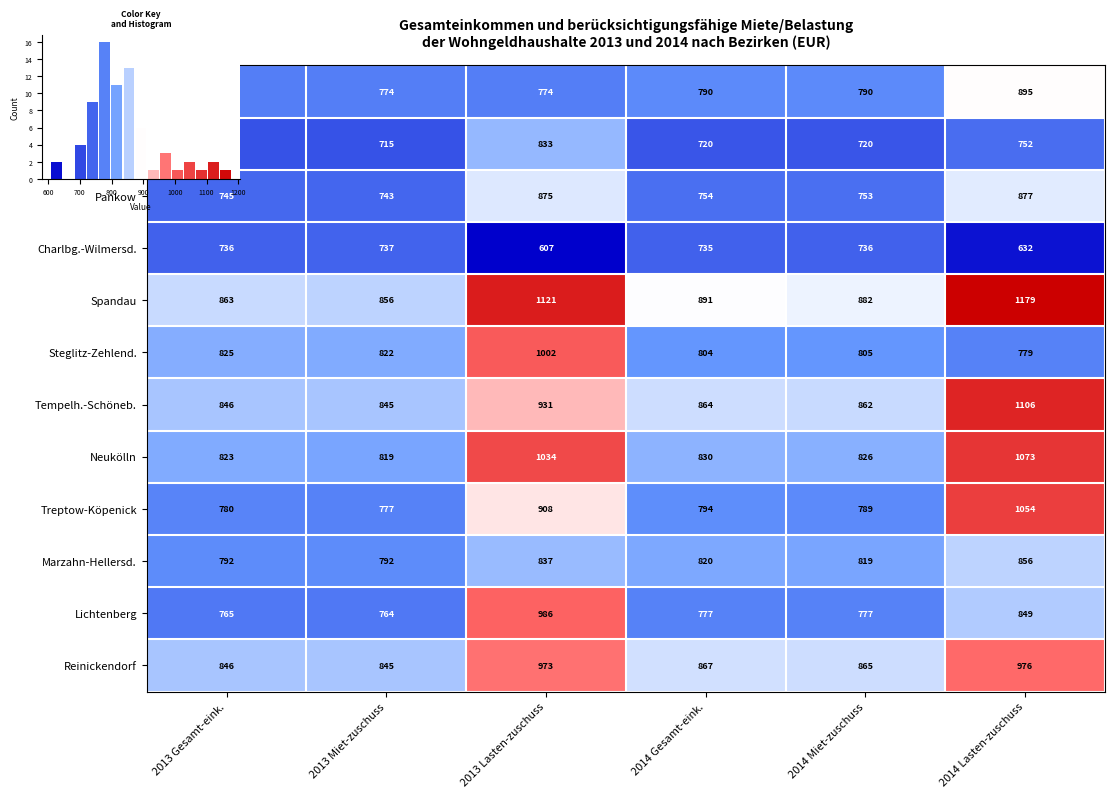

Between 2013 Lasten-zuschuss and 2013 Gesamt-eink., which is larger?

2013 Lasten-zuschuss